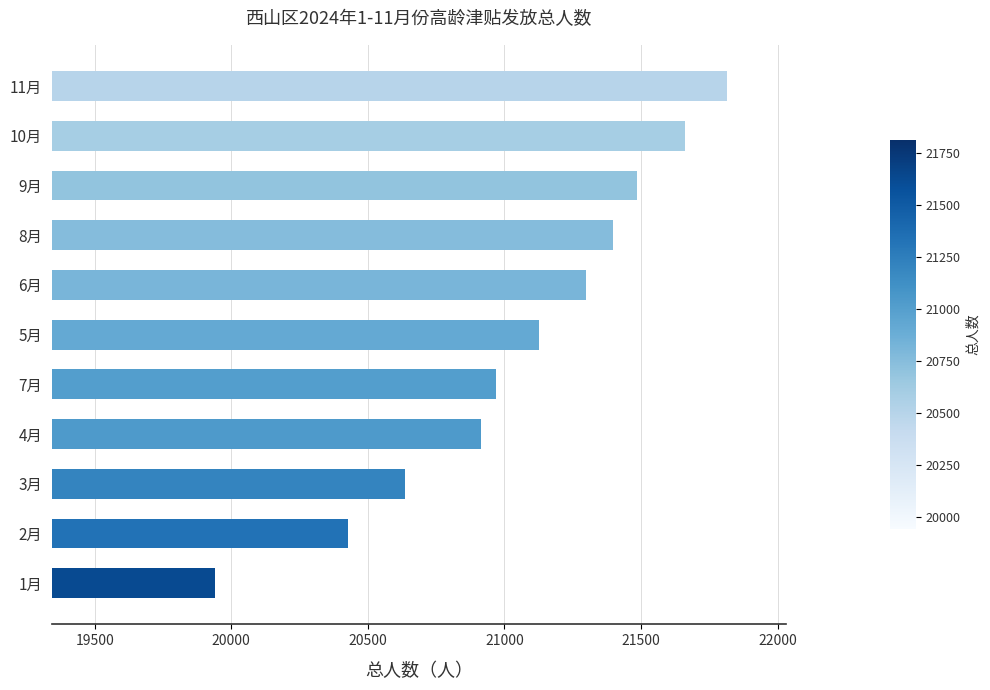

Which category has the highest value across all series?

11月